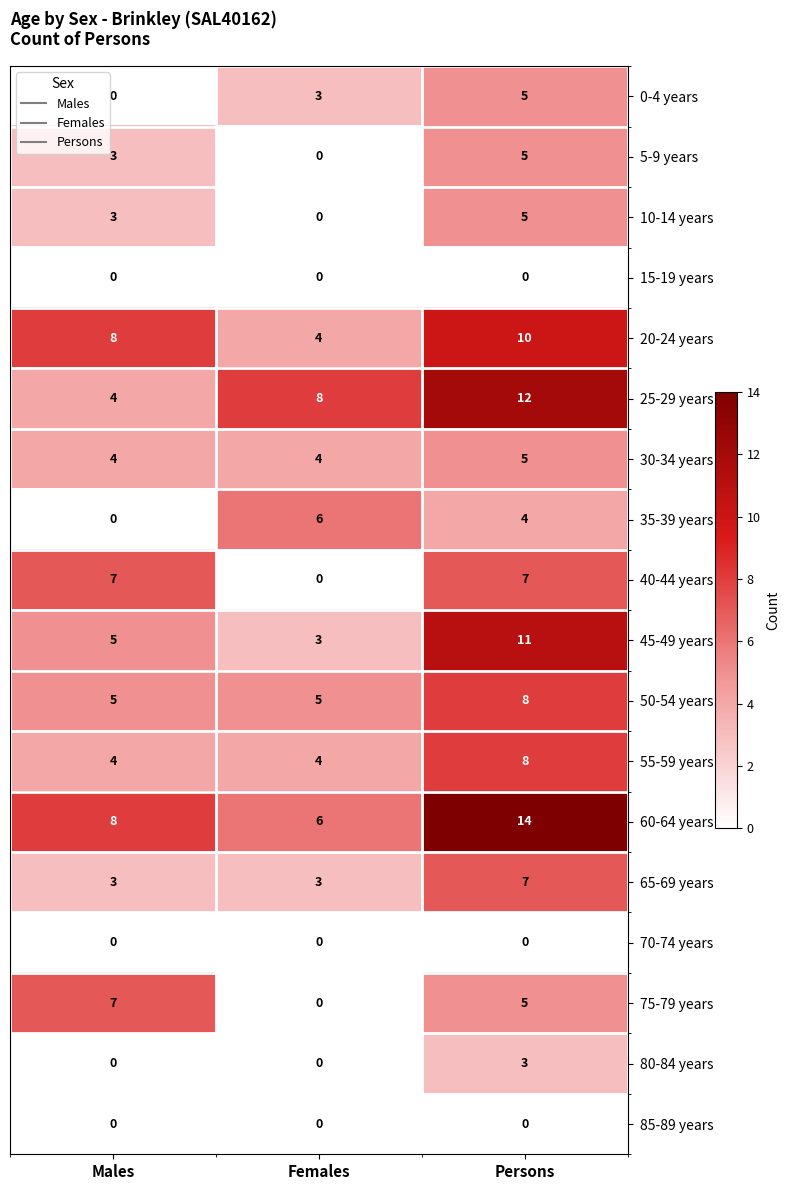

Between Males and Persons, which series saw the biggest shift?

25-29 years